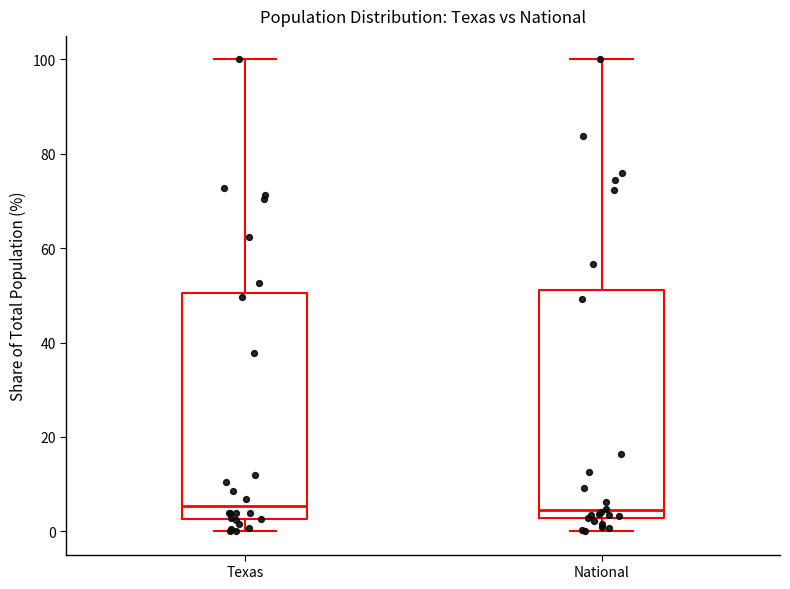

Reading left to right, read every box against the y-axis: the position of its median line, the range the box covers, and the ends of its whiskers. The values are not printed on the chart, so give them approximately, as read against the axis.

Texas: median 6, box 2 to 50, whiskers 0 to 100
National: median 4, box 2 to 52, whiskers 0 to 100